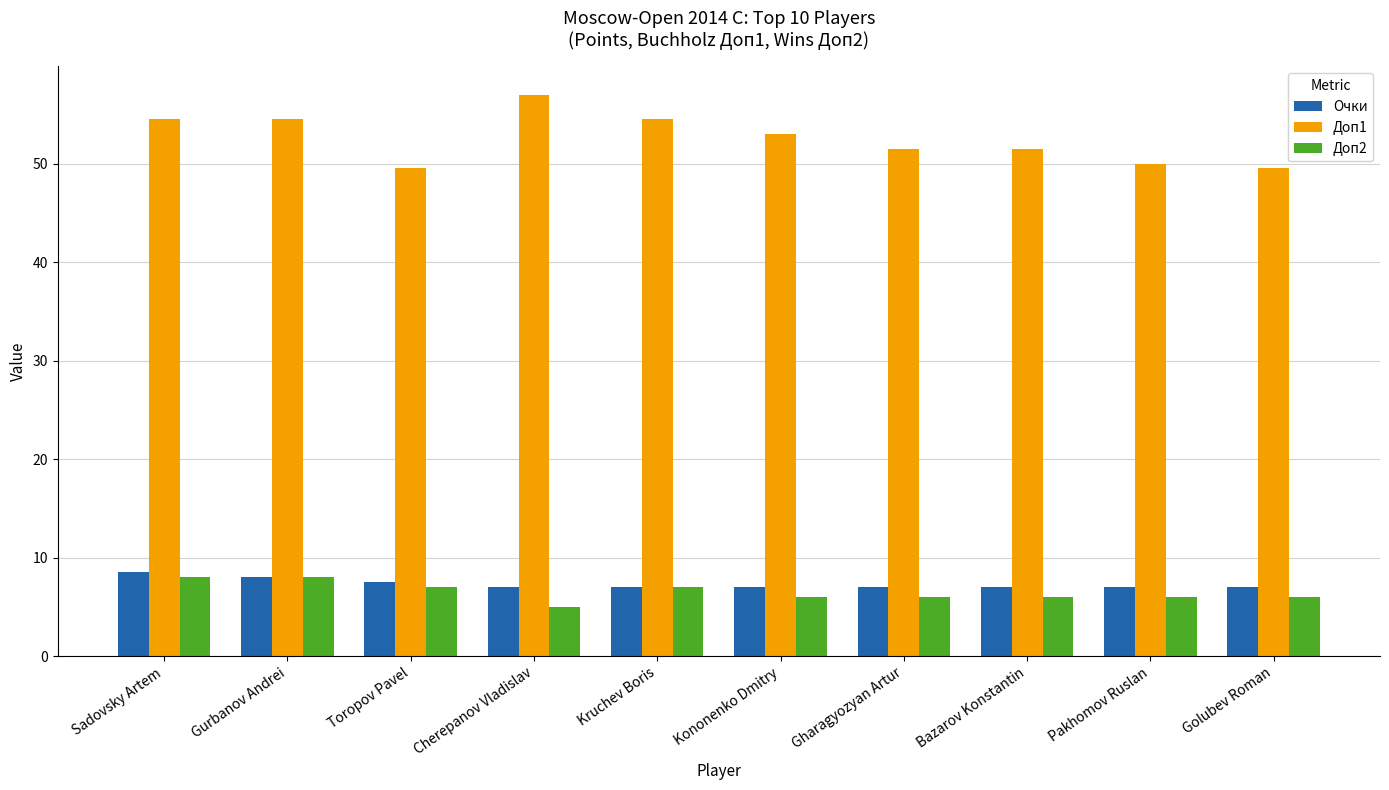

True or false: Доп2 has a value of 6.0 at Kononenko Dmitry.

True